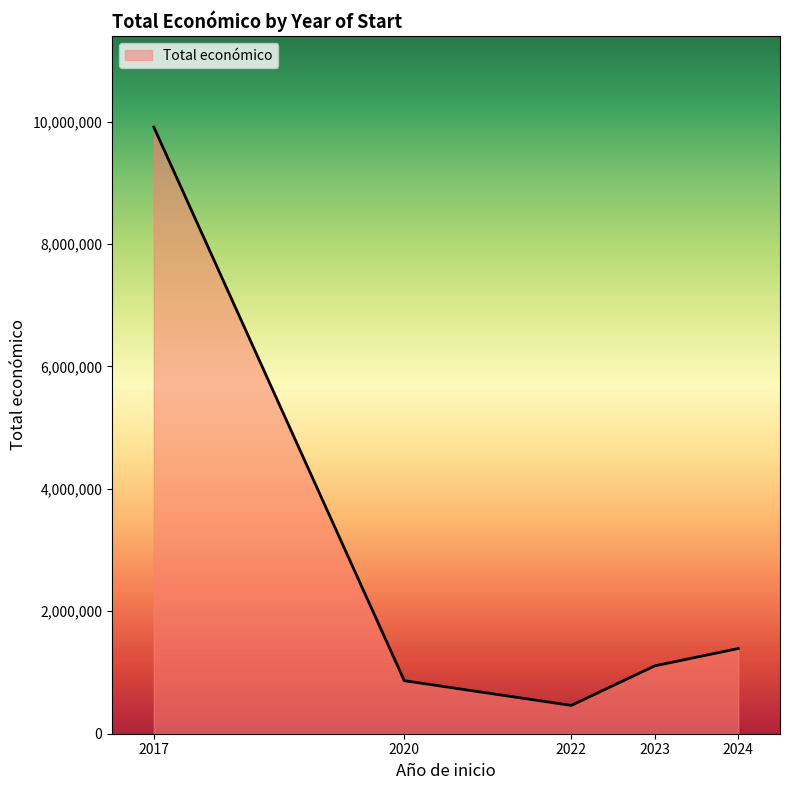

What is the difference between the maximum and second lowest values?

9043303